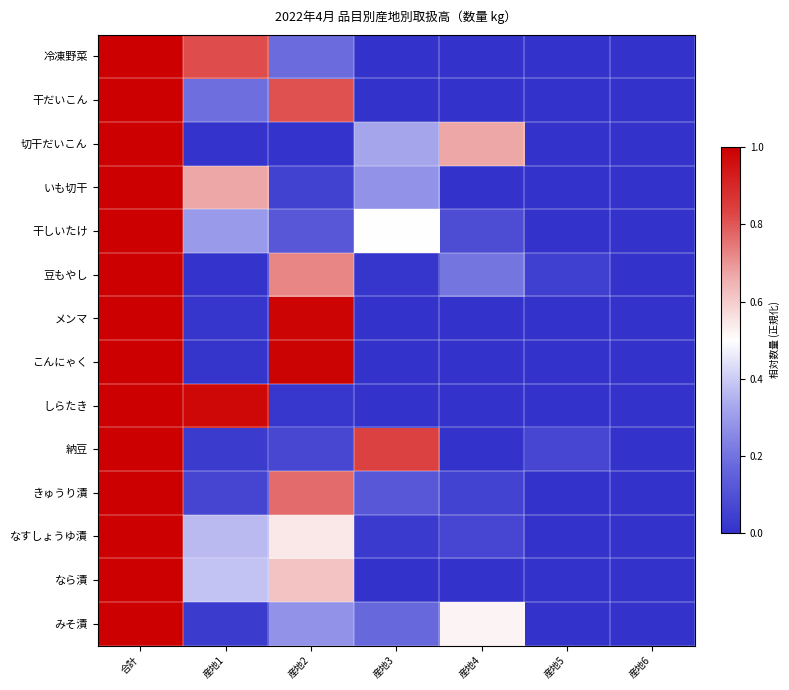

Reading left to right, what are all the values shown in this chart?

冷凍野菜: 合計=1.0	産地1=0.8	産地2=0.2	産地3=0.0	産地4=0.0	産地5=0.0	産地6=0.0
干だいこん: 合計=1.0	産地1=0.2	産地2=0.8	産地3=0.0	産地4=0.0	産地5=0.0	産地6=0.0
切干だいこん: 合計=1.0	産地1=0.0	産地2=0.0	産地3=0.3	産地4=0.7	産地5=0.0	産地6=0.0
いも切干: 合計=1.0	産地1=0.7	産地2=0.1	産地3=0.3	産地4=0.0	産地5=0.0	産地6=0.0
干しいたけ: 合計=1.0	産地1=0.3	産地2=0.1	産地3=0.5	産地4=0.1	産地5=0.0	産地6=0.0
豆もやし: 合計=1.0	産地1=0.0	産地2=0.7	産地3=0.0	産地4=0.2	産地5=0.0	産地6=0.0
メンマ: 合計=1.0	産地1=0.0	産地2=1.0	産地3=0.0	産地4=0.0	産地5=0.0	産地6=0.0
こんにゃく: 合計=1.0	産地1=0.0	産地2=1.0	産地3=0.0	産地4=0.0	産地5=0.0	産地6=0.0
しらたき: 合計=1.0	産地1=1.0	産地2=0.0	産地3=0.0	産地4=0.0	産地5=0.0	産地6=0.0
納豆: 合計=1.0	産地1=0.0	産地2=0.1	産地3=0.8	産地4=0.0	産地5=0.1	産地6=0.0
きゅうり漬: 合計=1.0	産地1=0.1	産地2=0.8	産地3=0.1	産地4=0.1	産地5=0.0	産地6=0.0
なすしょうゆ漬: 合計=1.0	産地1=0.4	産地2=0.5	産地3=0.0	産地4=0.1	産地5=0.0	産地6=0.0
なら漬: 合計=1.0	産地1=0.4	産地2=0.6	産地3=0.0	産地4=0.0	産地5=0.0	産地6=0.0
みそ漬: 合計=1.0	産地1=0.0	産地2=0.3	産地3=0.2	産地4=0.5	産地5=0.0	産地6=0.0